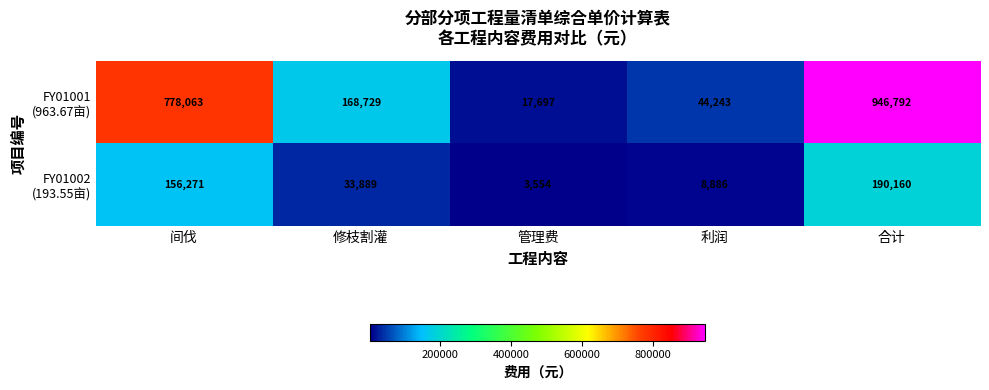

What is the spread (max minus min) of values at 管理费?

14143